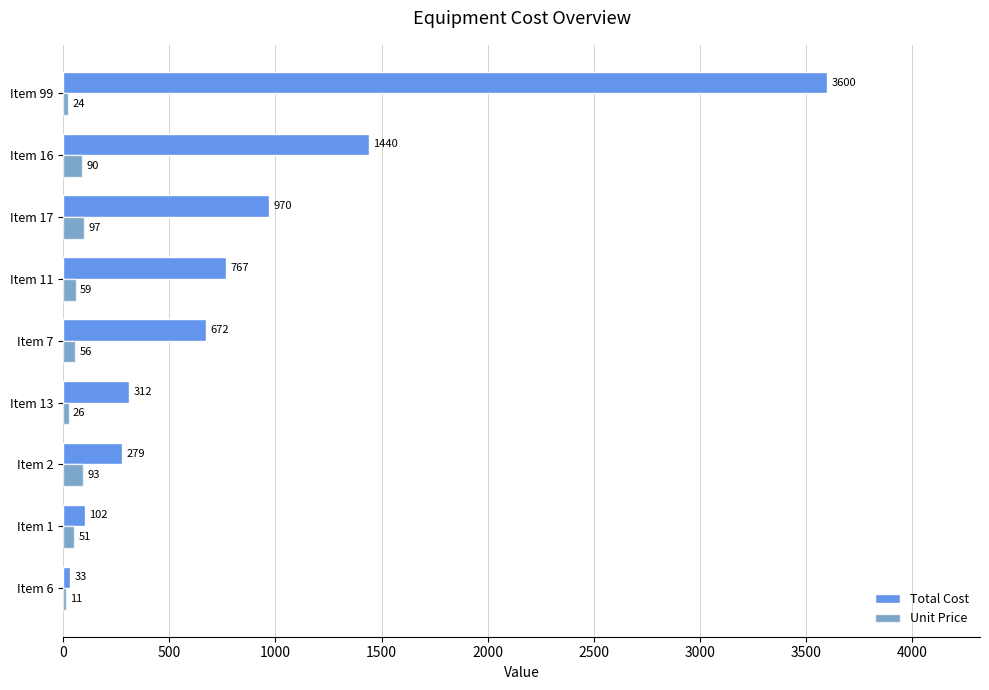

What is the sum of the Unit Price values at Item 11 and Item 16?

149